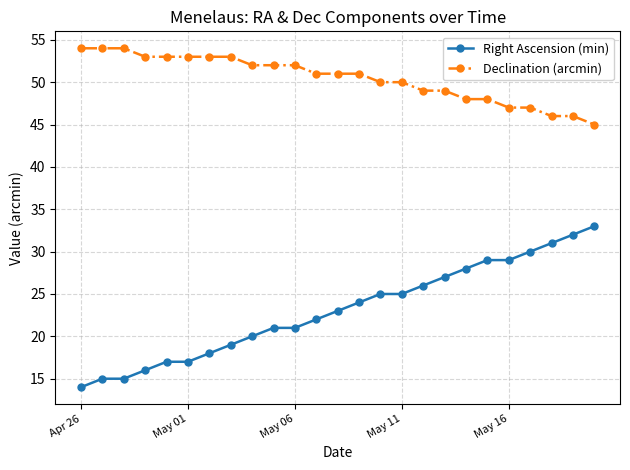

What is the difference between the maximum and minimum values in the Right Ascension (min) series?

19